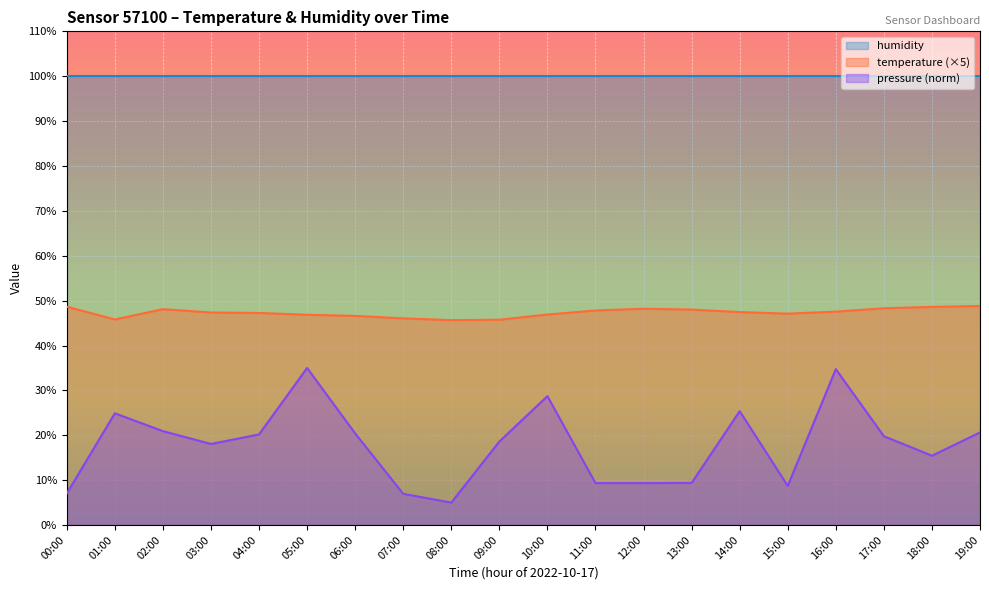

Which has a higher value, 17:00 or 04:00?

17:00